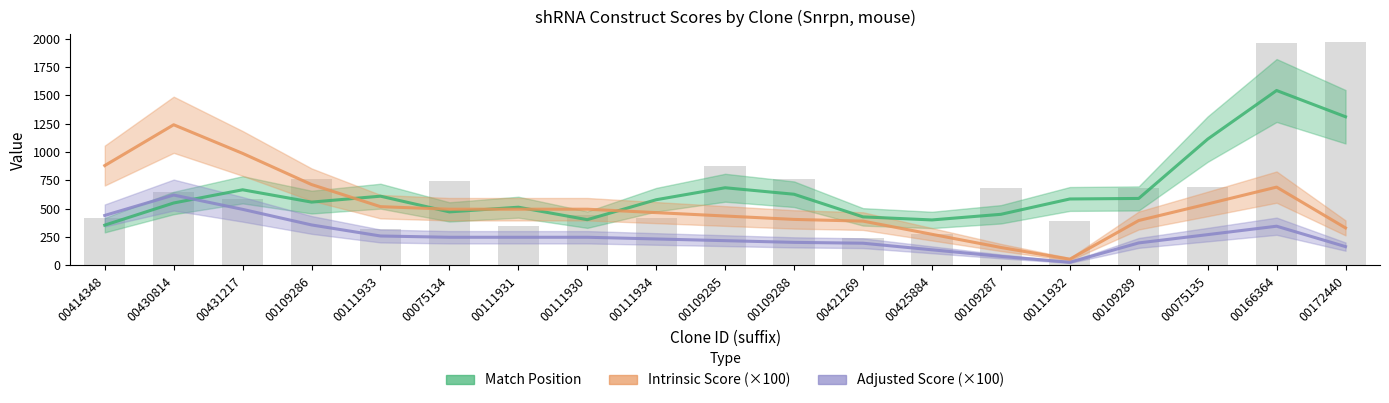

Does the chart contain any negative values?

No